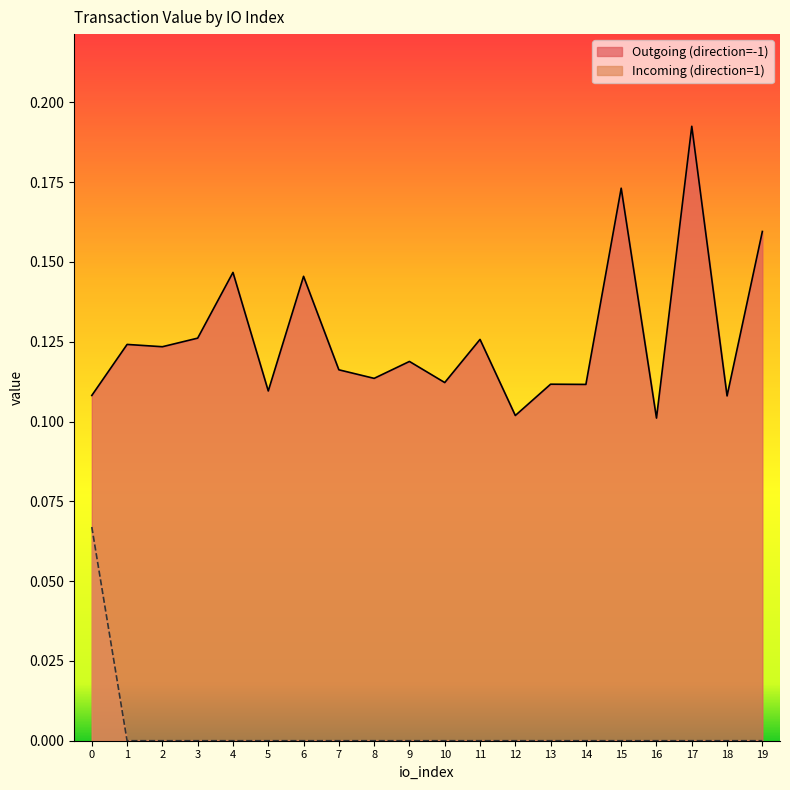

List the labels in order of Outgoing (direction=-1) value, smallest first.

16, 12, 18, 0, 5, 14, 13, 10, 8, 7, 9, 2, 1, 11, 3, 6, 4, 19, 15, 17